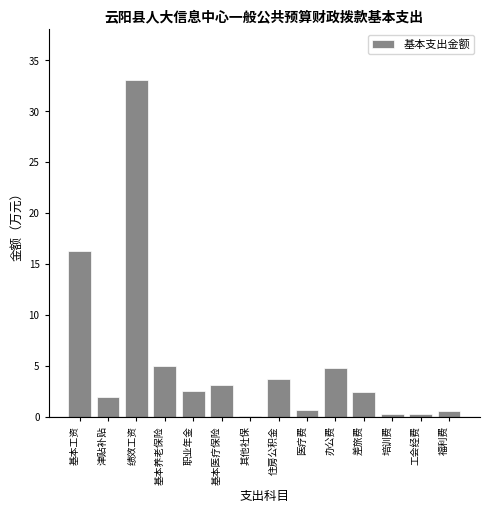

What is the maximum value shown in the chart?

33.1